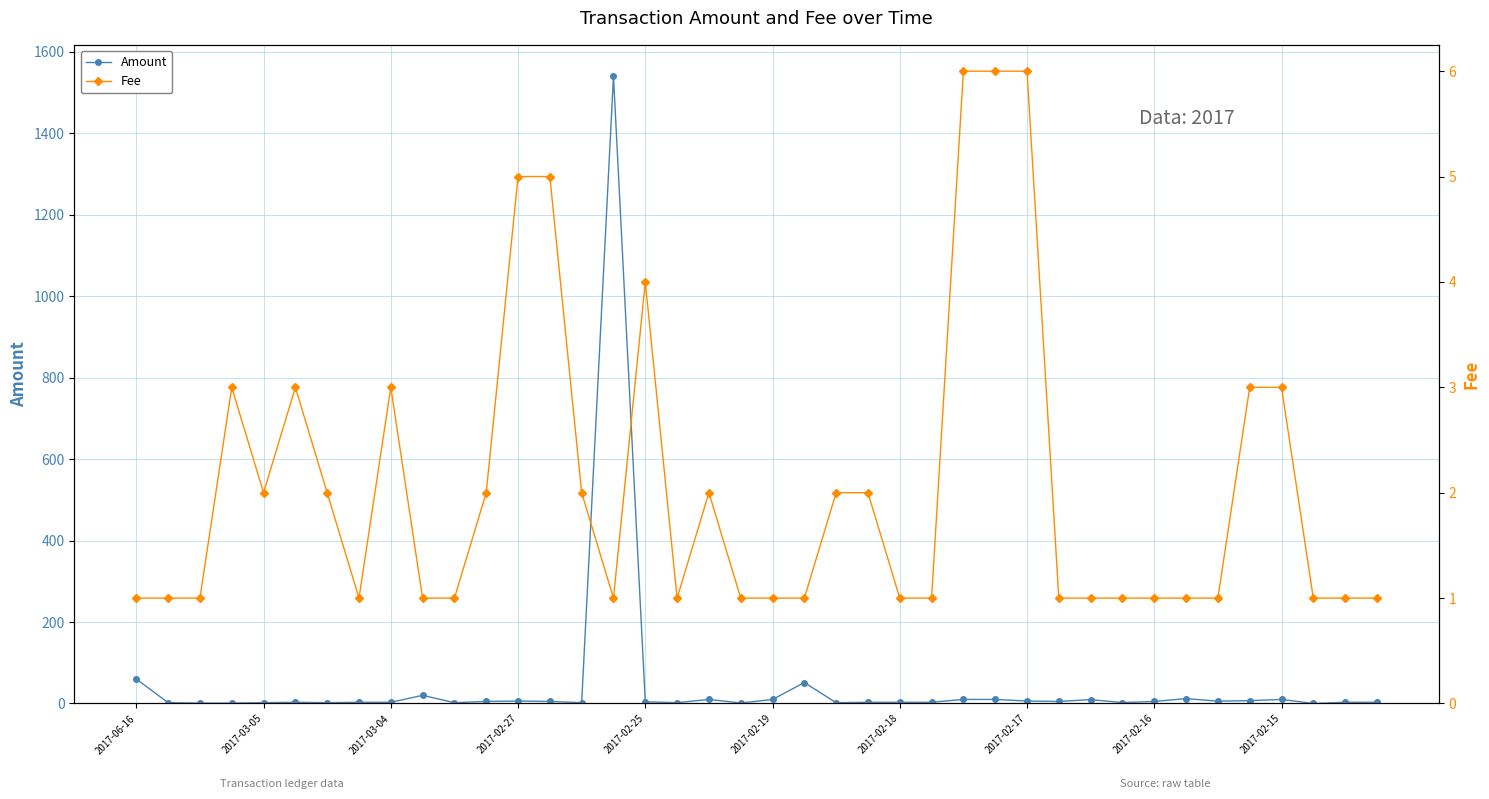

True or false: Amount has more than 0 points higher than both neighbors.

True